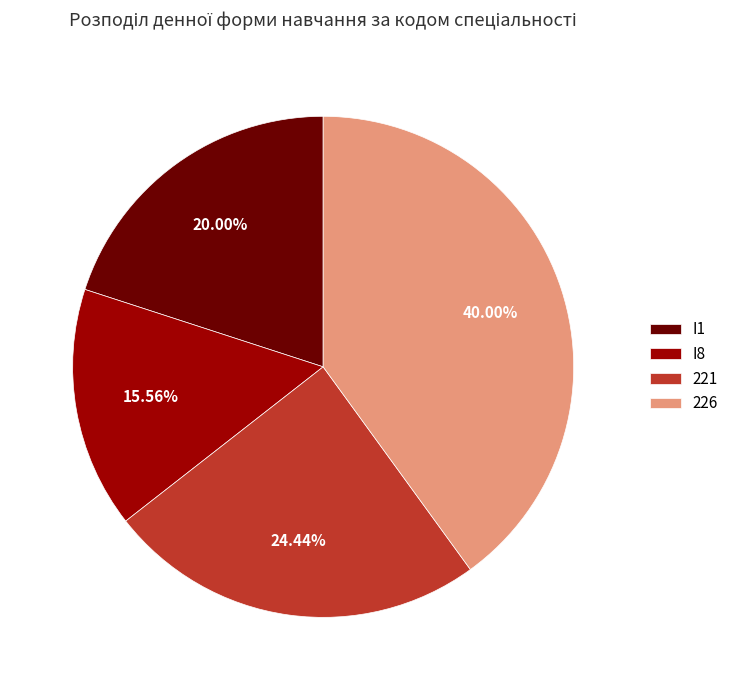

Does 226 account for over 50% of the chart?

No